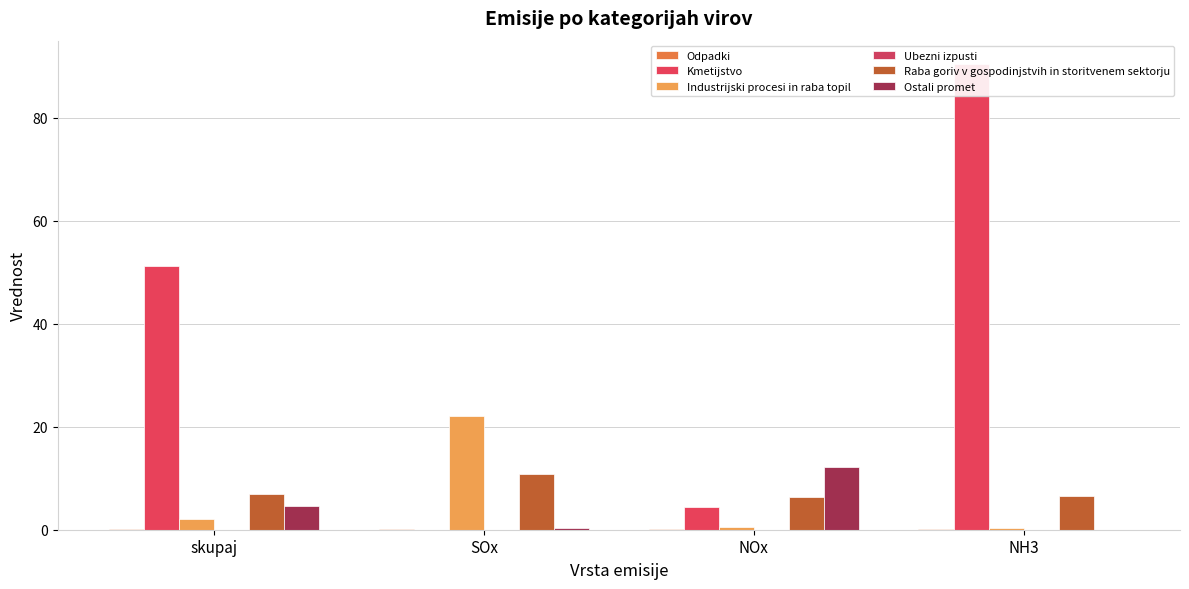

What is the total value across all series at NH3?

97.4